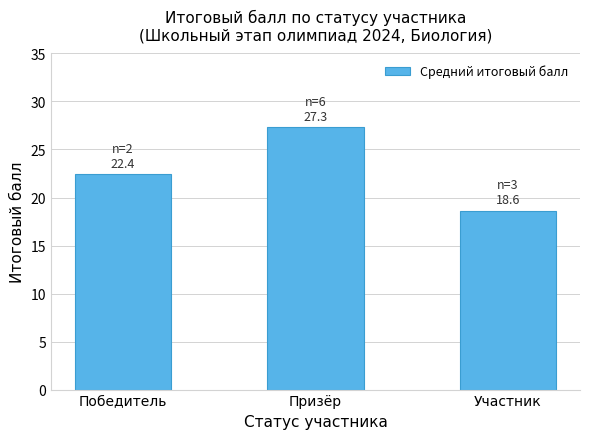

Rank the categories by value from lowest to highest.

Участник, Победитель, Призёр